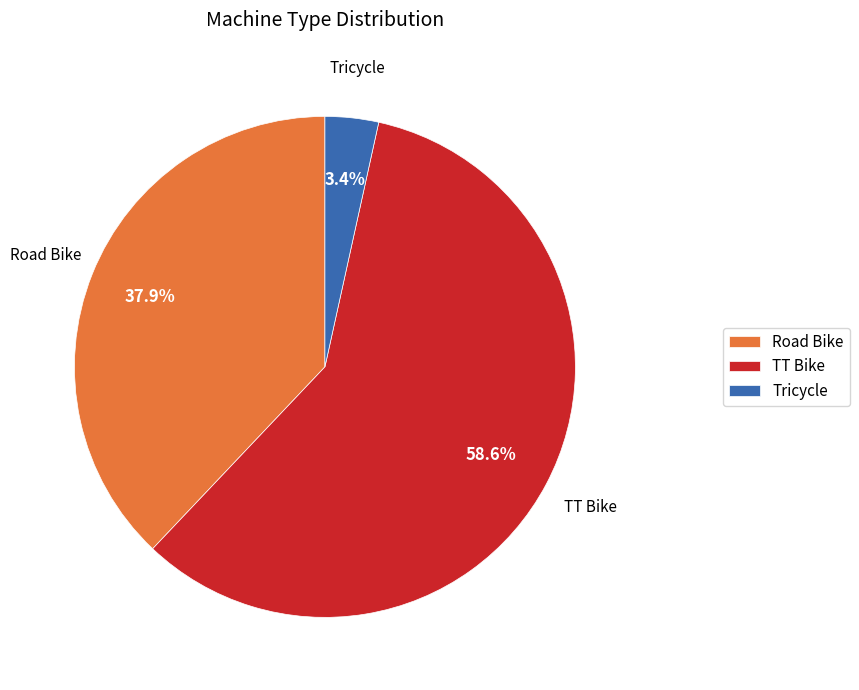

To the nearest percent, what is the average slice percentage?

33%